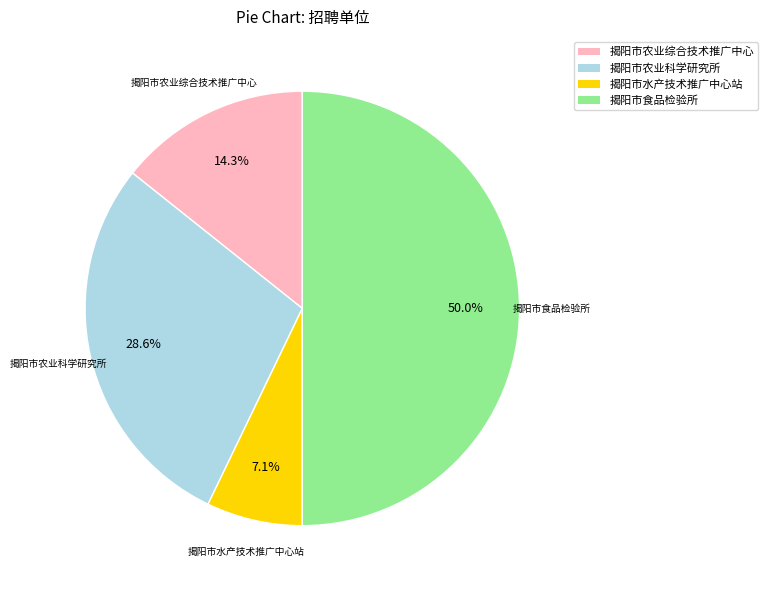

Between 揭阳市农业综合技术推广中心 and 揭阳市水产技术推广中心站, which is larger?

揭阳市农业综合技术推广中心